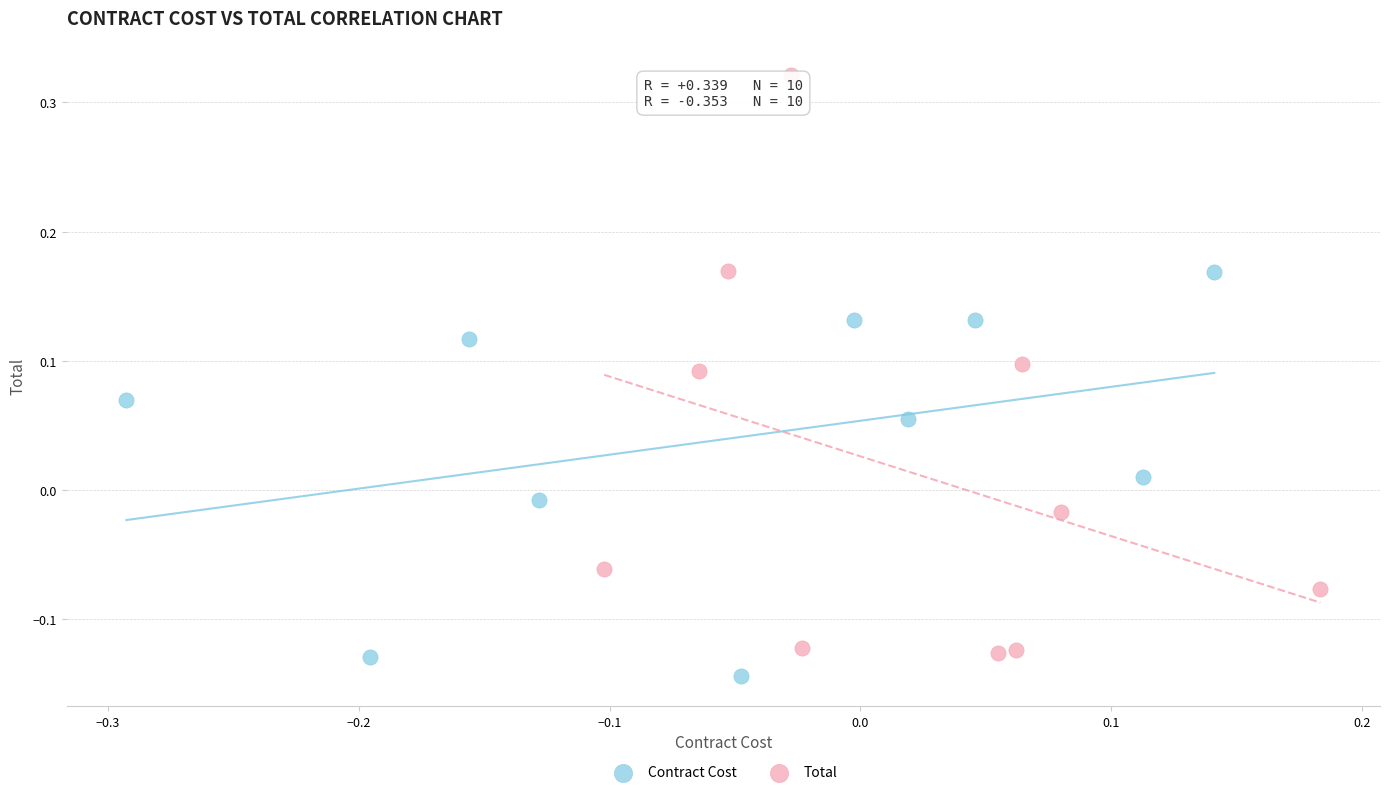

Which series has the widest spread of Y values?

Total